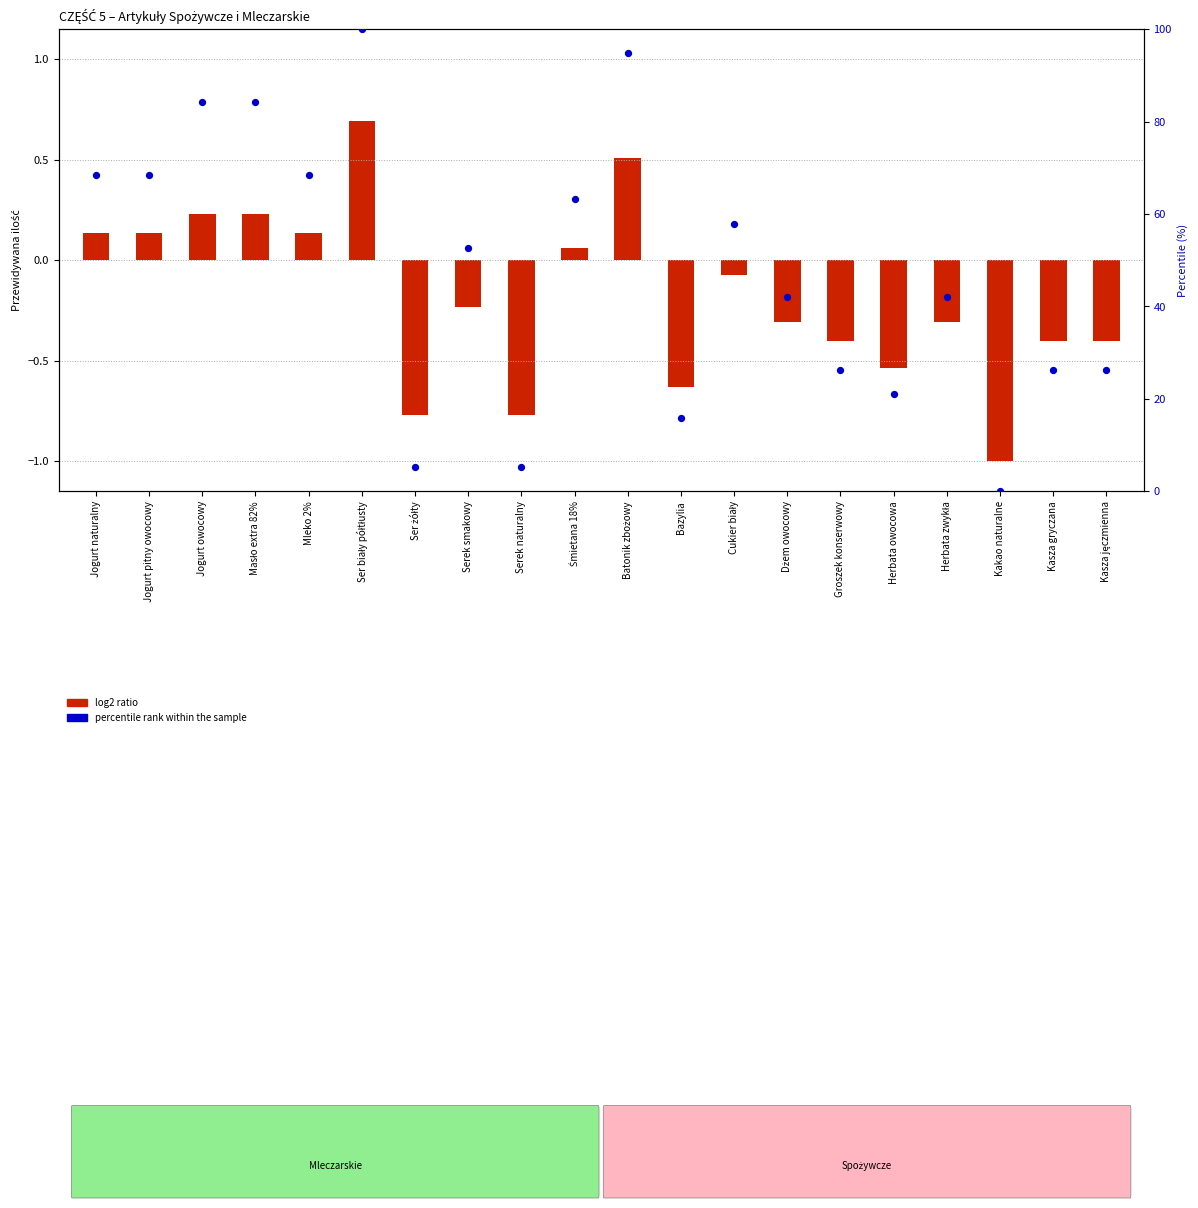

Which has a higher value, Śmietana 18% or Herbata zwykła?

Śmietana 18%